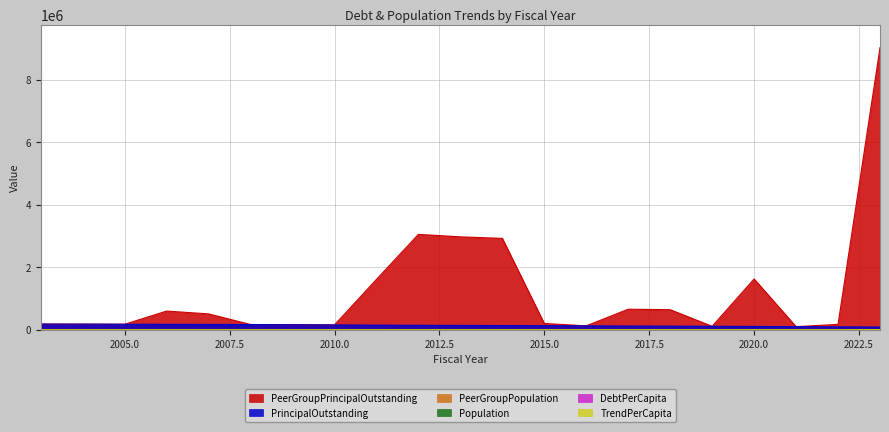

What is the difference between the PeerGroupPrincipalOutstanding values at 2006 and 2005?

422000.0